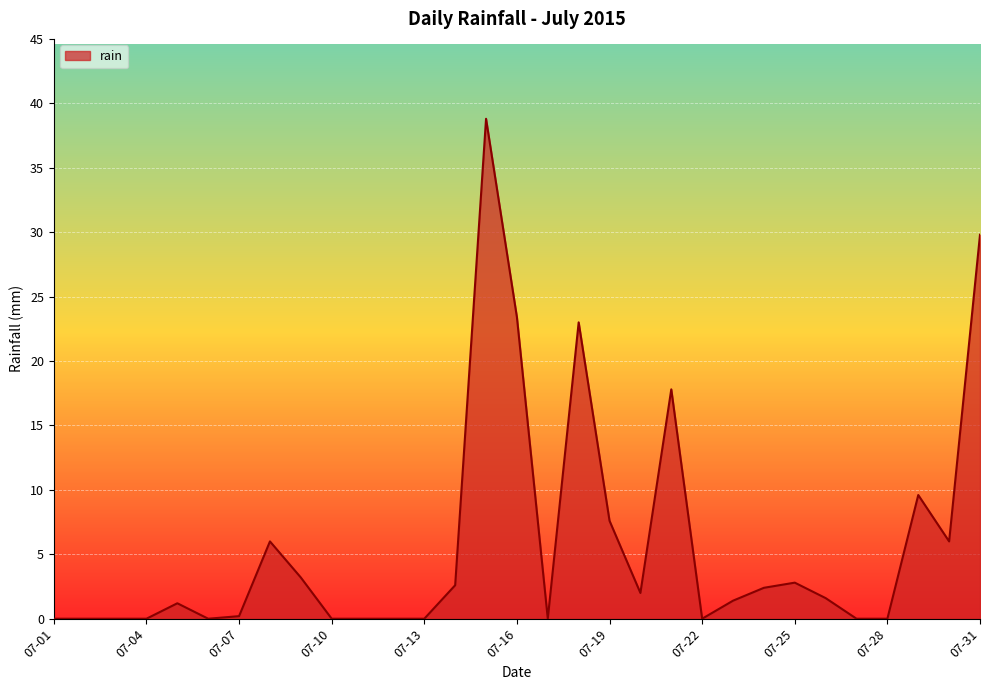

What is the maximum value shown in the chart?

38.8